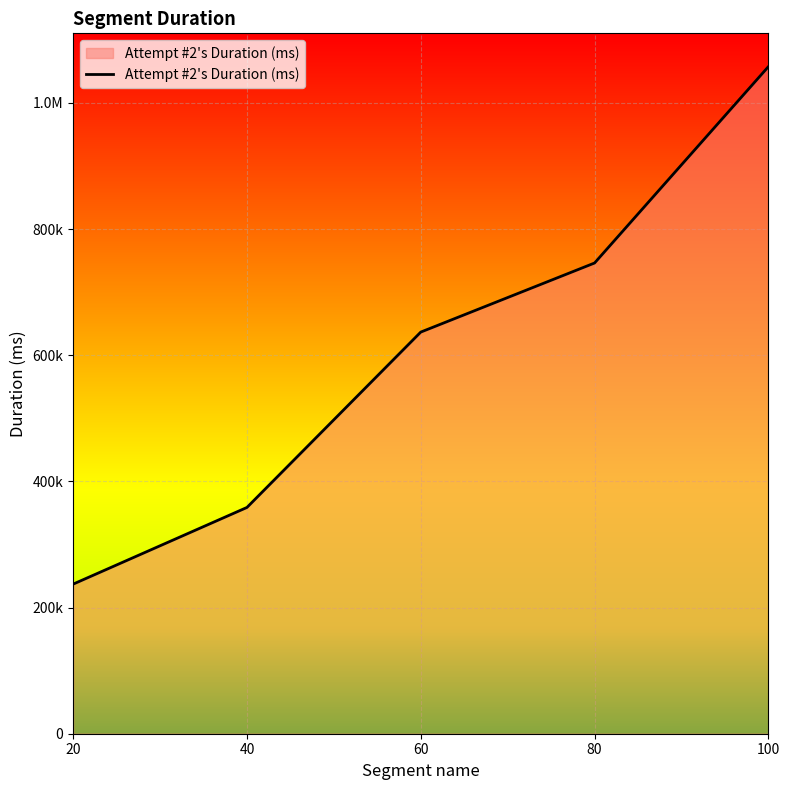

What is the difference between the maximum and minimum values?

820240